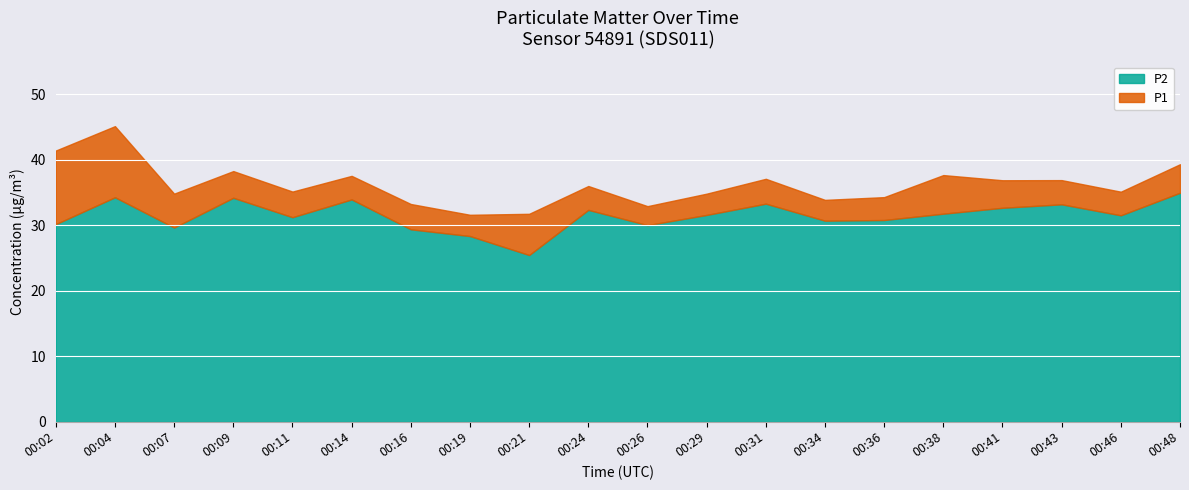

The P2 series shows 13.7 at 00:34. True or false?

False